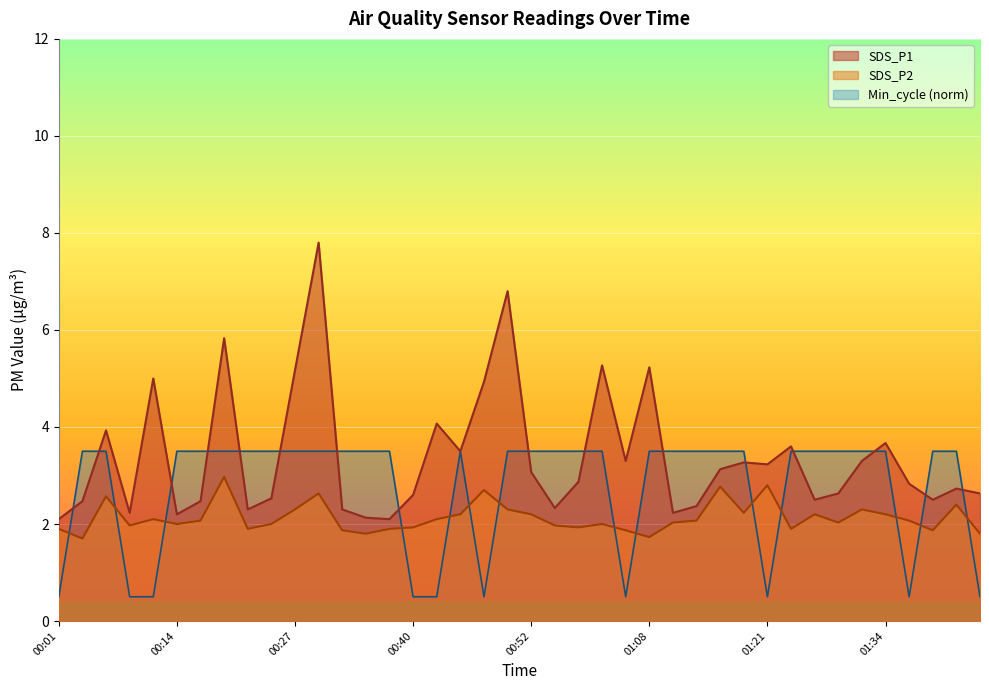

Rank the categories by SDS_P1 value from lowest to highest.

00:01, 00:38, 00:35, 00:14, 00:09, 01:10, 00:22, 00:32, 00:55, 01:13, 00:04, 00:17, 01:26, 01:38, 00:24, 00:40, 01:29, 01:43, 01:41, 01:36, 00:57, 00:52, 01:15, 01:21, 01:18, 01:06, 01:31, 00:45, 01:23, 01:34, 00:06, 00:42, 00:47, 00:11, 00:27, 01:08, 01:00, 00:19, 00:50, 00:30